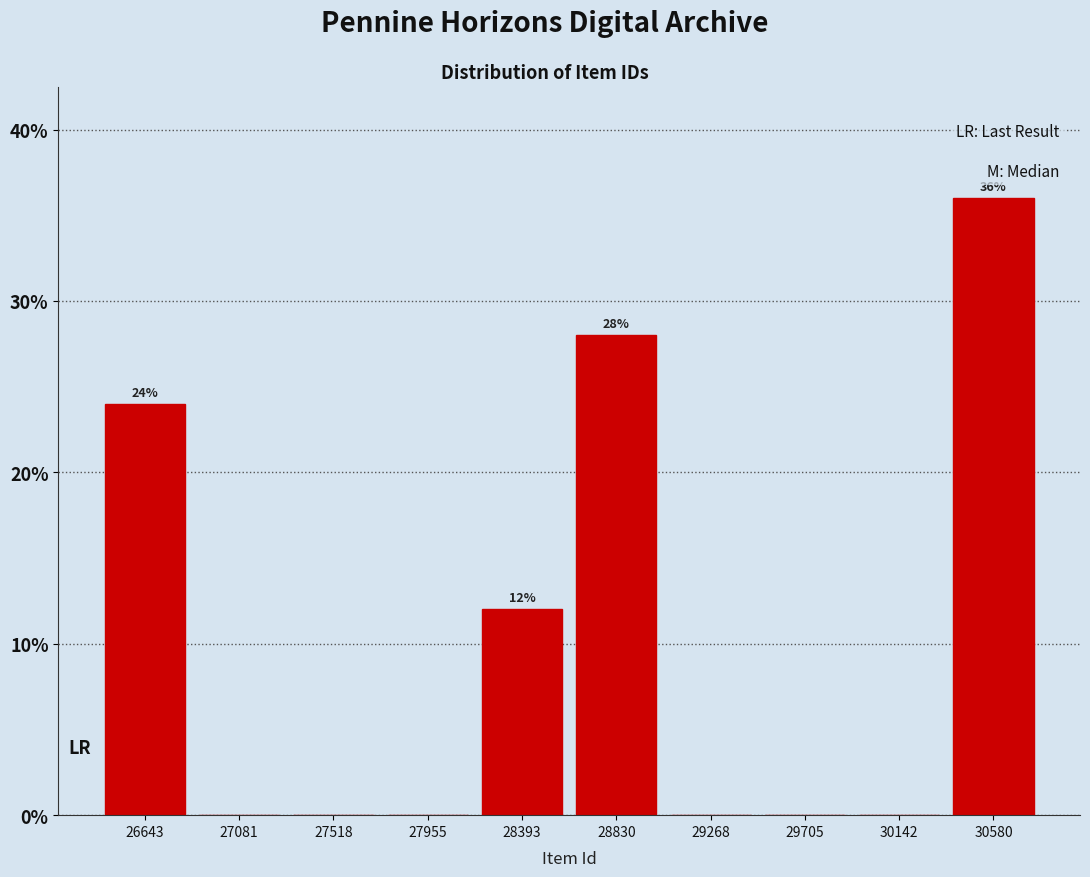

Over which range of the x-axis is the bar tallest?

30350 to 30800